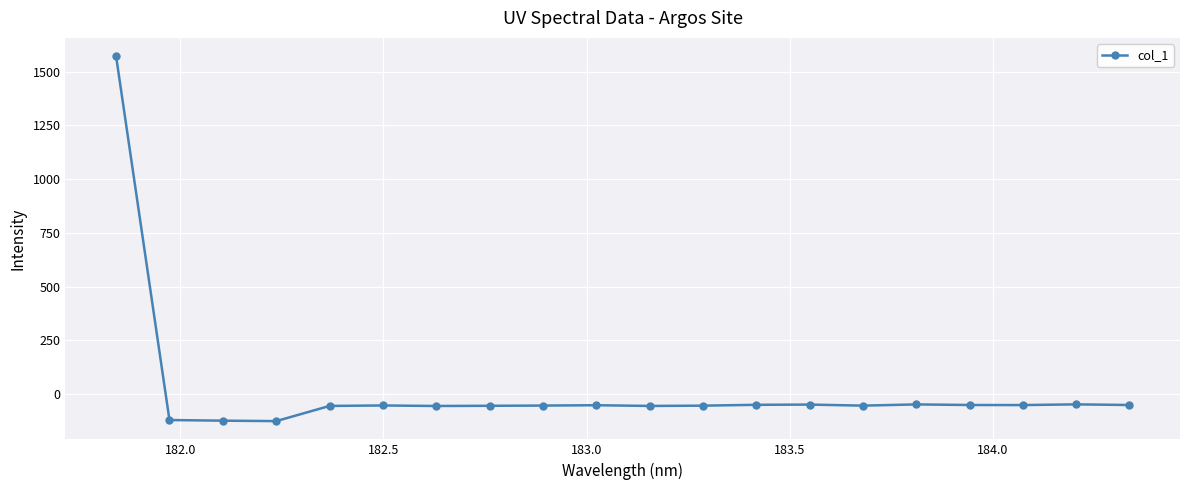

How many categories are shown in the chart?

20